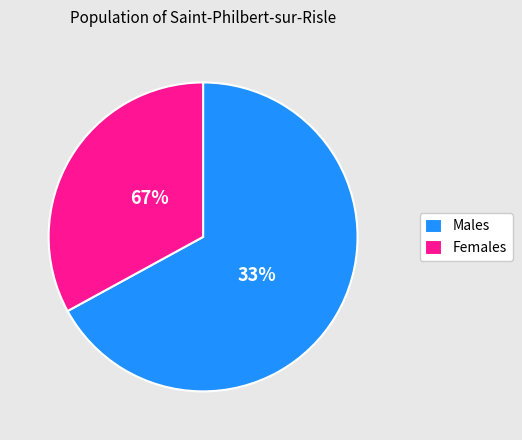

The pct35 slice represents 22% of the pie. True or false?

False